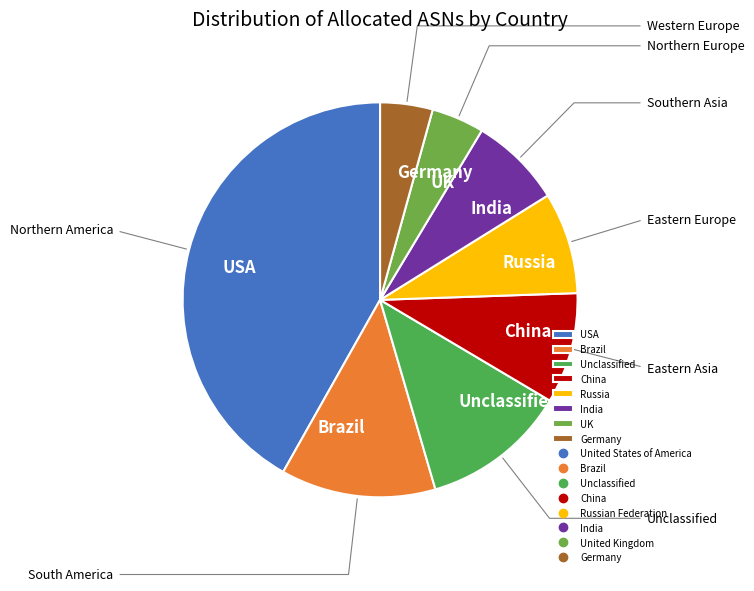

Approximately how many times larger is the value at Unclassified compared to China?

1.3